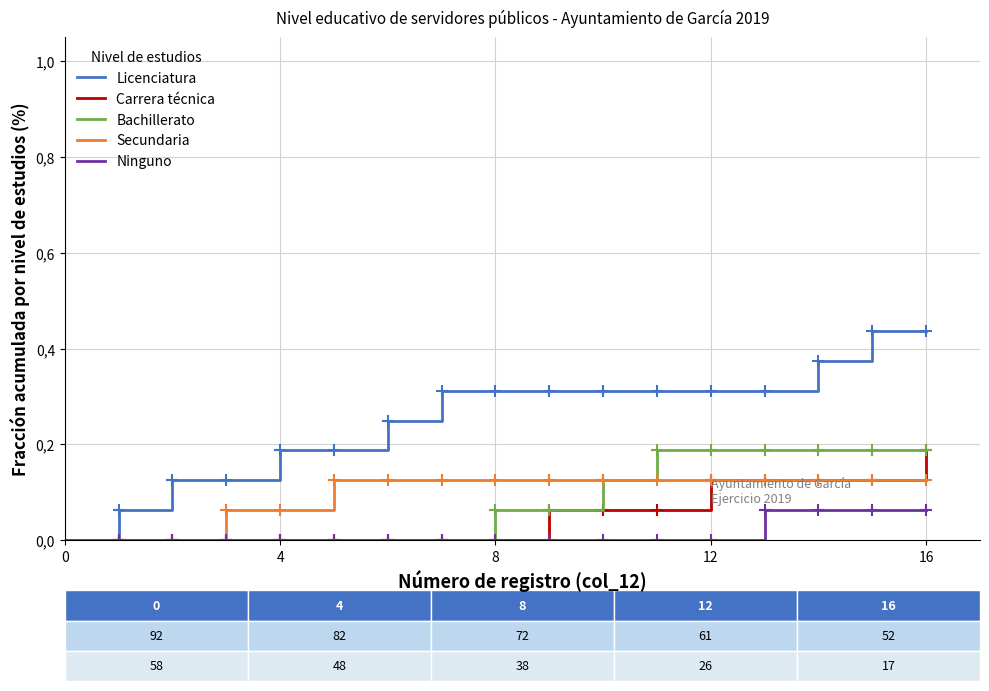

Reading left to right, transcribe all the data shown in this chart.

Licenciatura: 0.0	0.1	0.1	0.1	0.2	0.2	0.2	0.3	0.3	0.3	0.3	0.3	0.3	0.3	0.4	0.4	0.4
Carrera técnica: 0.0	0.0	0.0	0.0	0.0	0.0	0.0	0.0	0.0	0.1	0.1	0.1	0.1	0.1	0.1	0.1	0.2
Bachillerato: 0.0	0.0	0.0	0.0	0.0	0.0	0.0	0.0	0.1	0.1	0.1	0.2	0.2	0.2	0.2	0.2	0.2
Secundaria: 0.0	0.0	0.0	0.1	0.1	0.1	0.1	0.1	0.1	0.1	0.1	0.1	0.1	0.1	0.1	0.1	0.1
Ninguno: 0.0	0.0	0.0	0.0	0.0	0.0	0.0	0.0	0.0	0.0	0.0	0.0	0.0	0.1	0.1	0.1	0.1